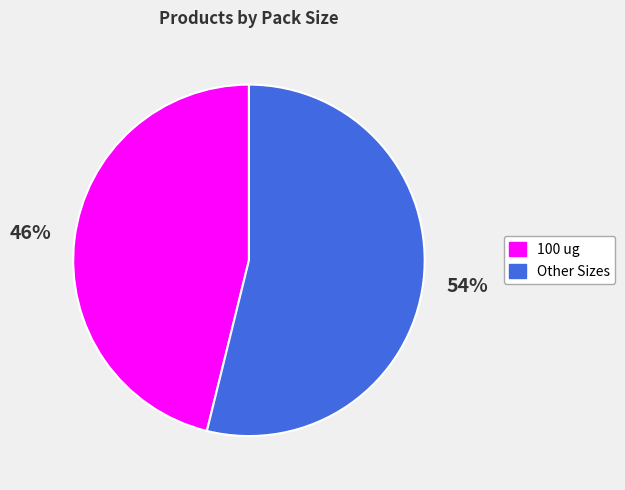

Is there a majority slice in this chart?

Yes